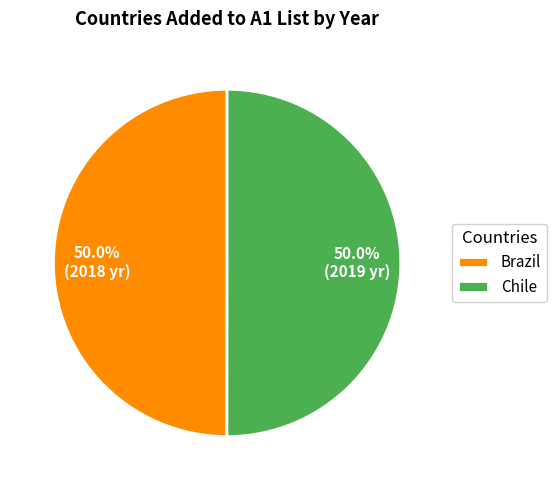

What is the total percentage of Chile and Brazil?

100.0%